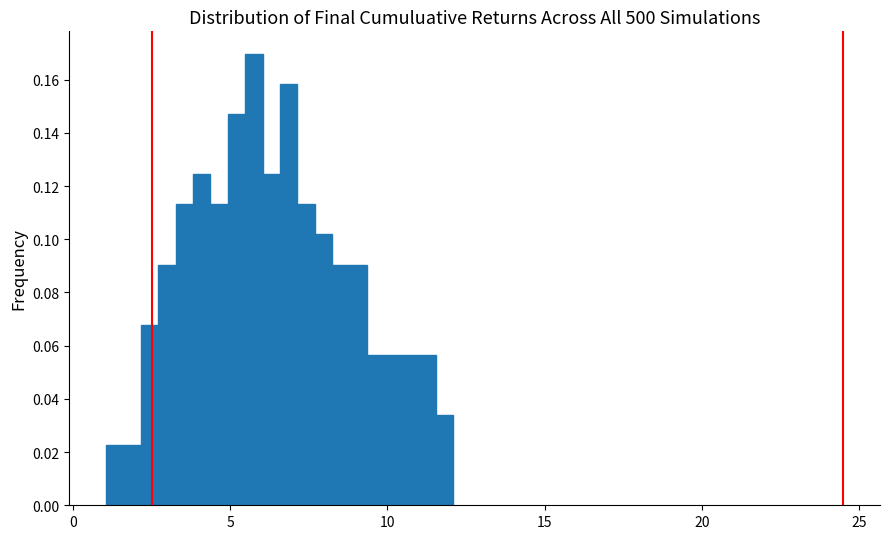

Read against the x-axis, roughly where is the centre of the tallest bar?

5.5